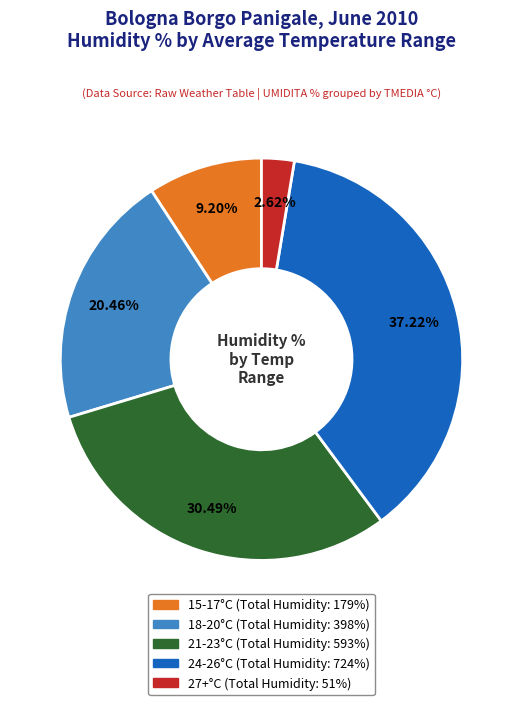

Does any single category account for the majority?

No